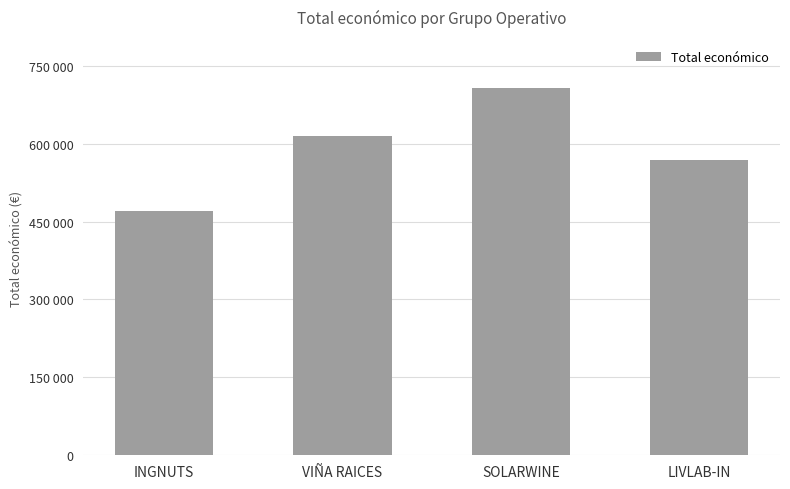

Does the chart contain any negative values?

No